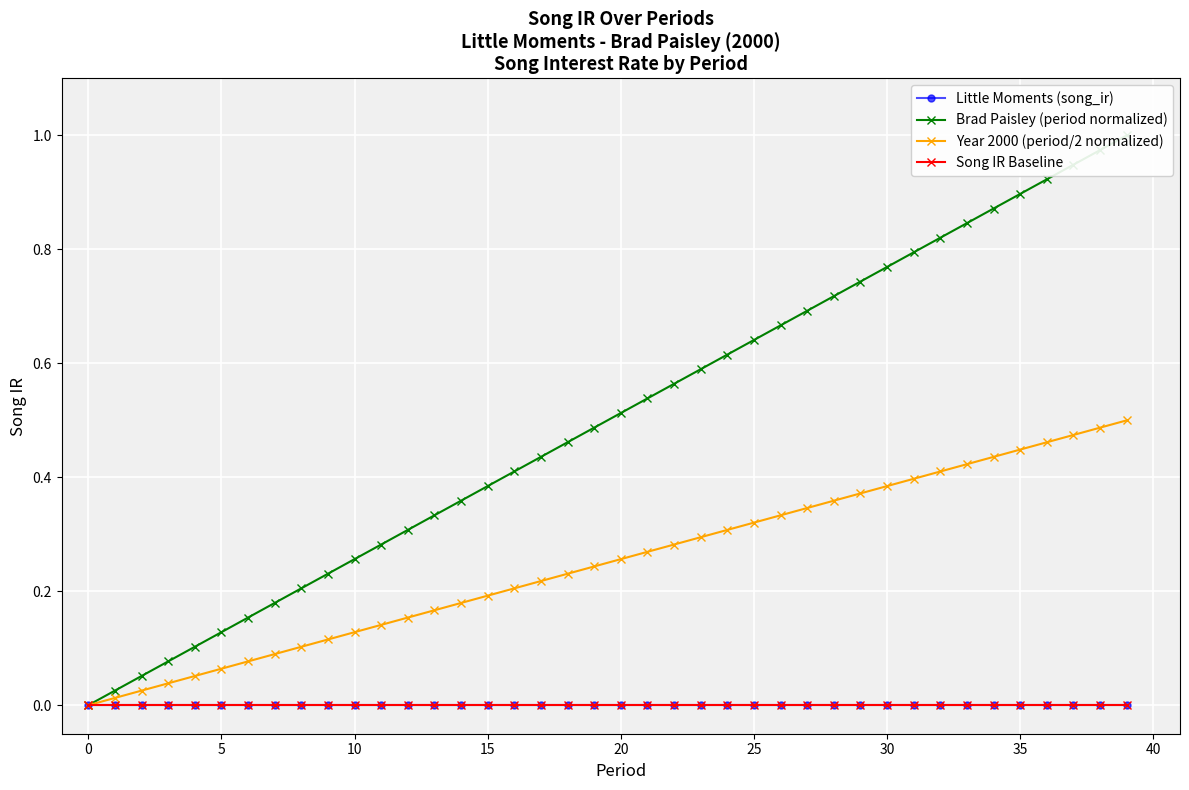

What is the total value across all series at 28?

1.1